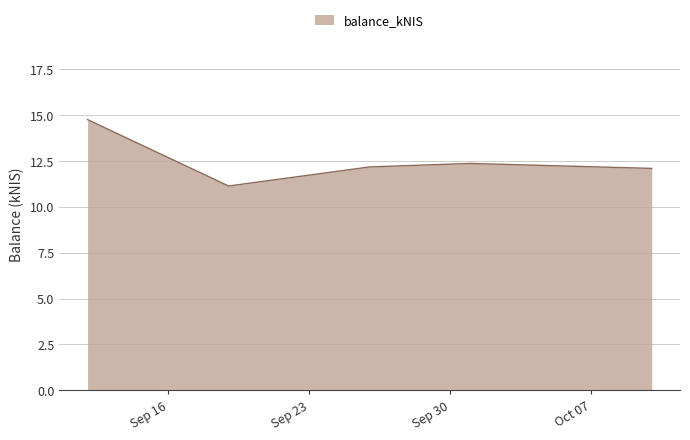

True or false: the data has more than 1 interior local peaks.

False